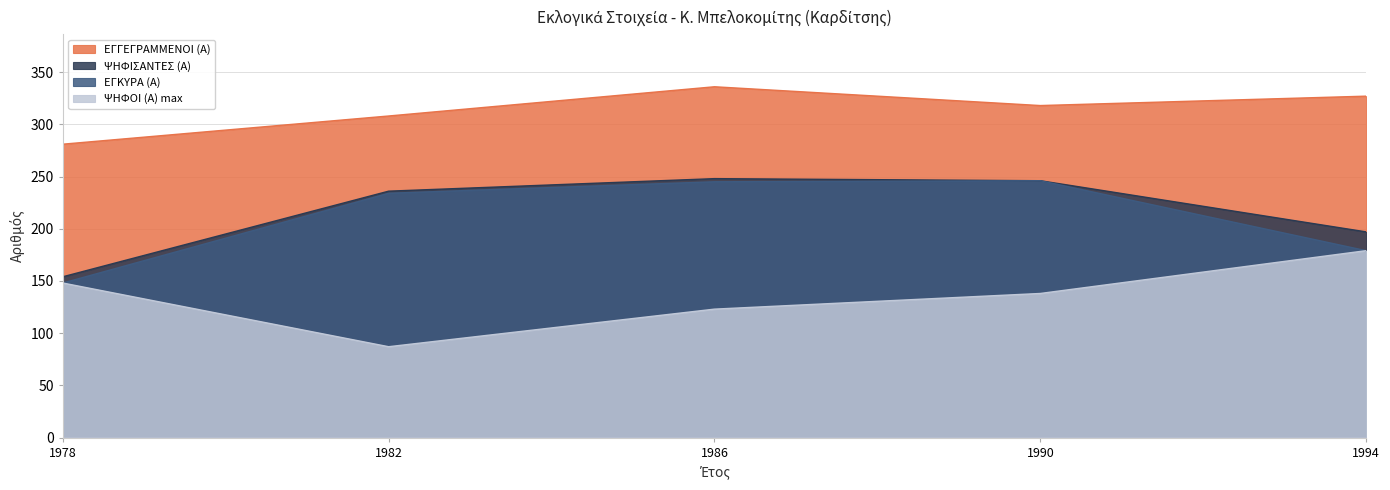

At which label is ΨΗΦΙΣΑΝΤΕΣ (Α) closest to 201?

1994